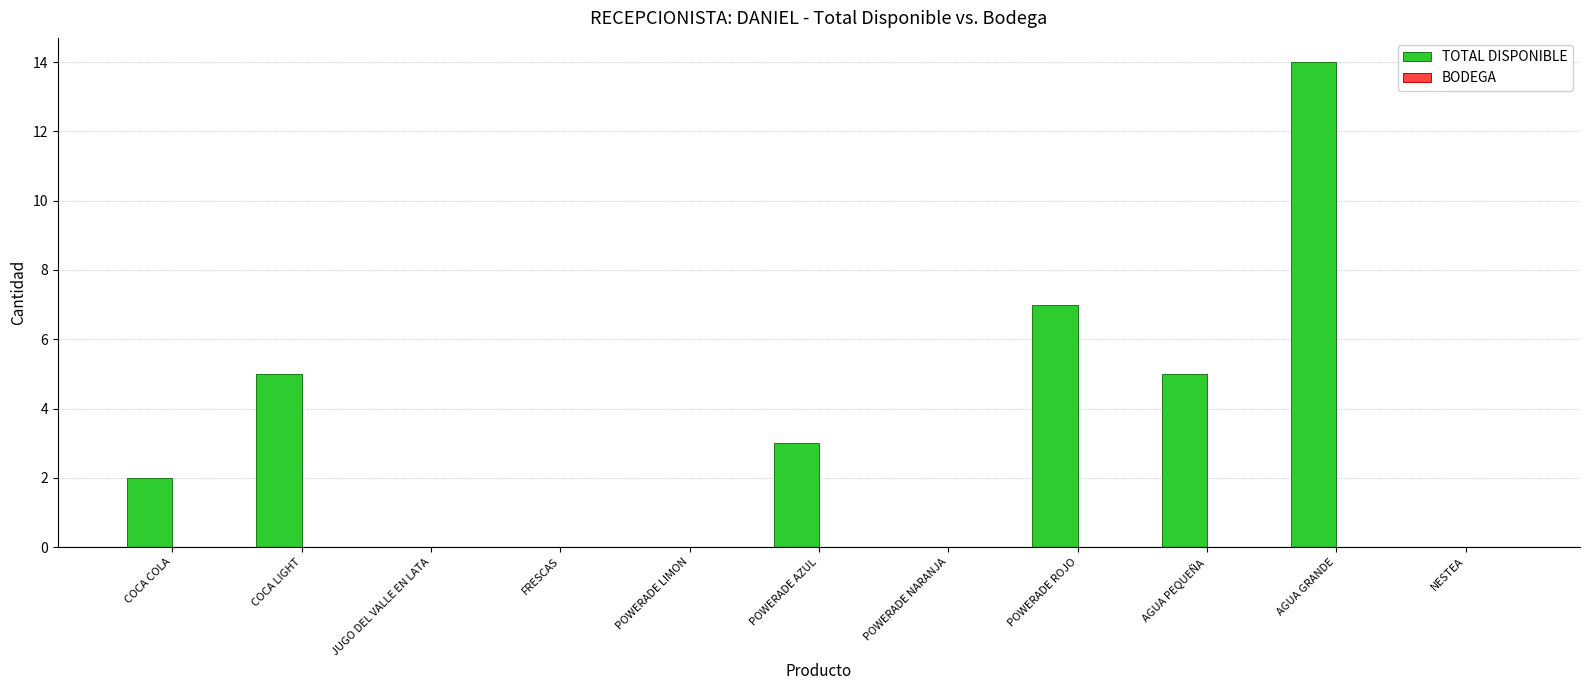

Reading right to left, extract all data points from this chart.

NESTEA=0	AGUA GRANDE=14	AGUA PEQUEÑA=5	POWERADE ROJO=7	POWERADE NARANJA=0	POWERADE AZUL=3	POWERADE LIMON=0	FRESCAS=0	JUGO DEL VALLE EN LATA=0	COCA LIGHT=5	COCA COLA=2